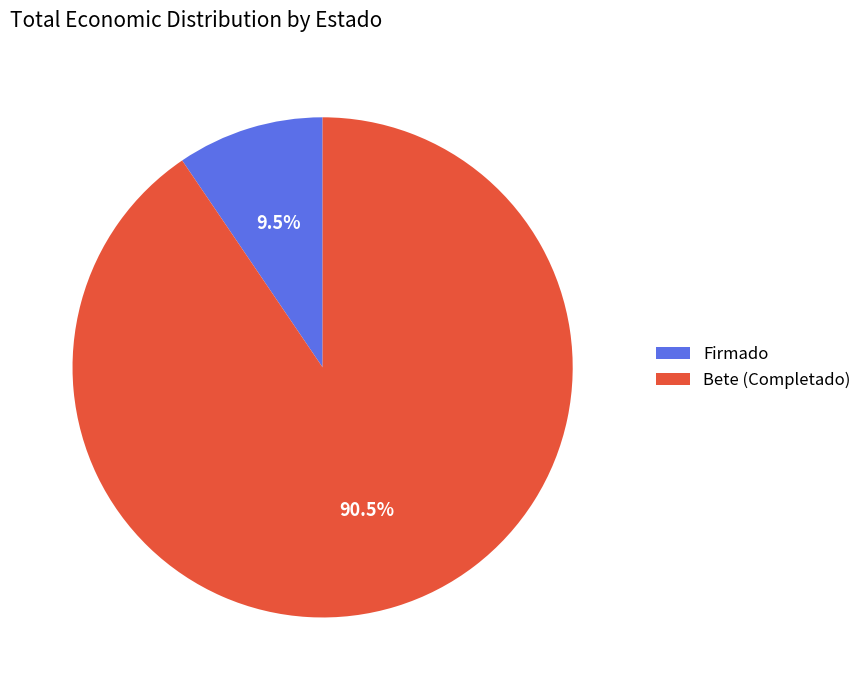

What is the total percentage of Firmado and Bete (Completado)?

100.0%